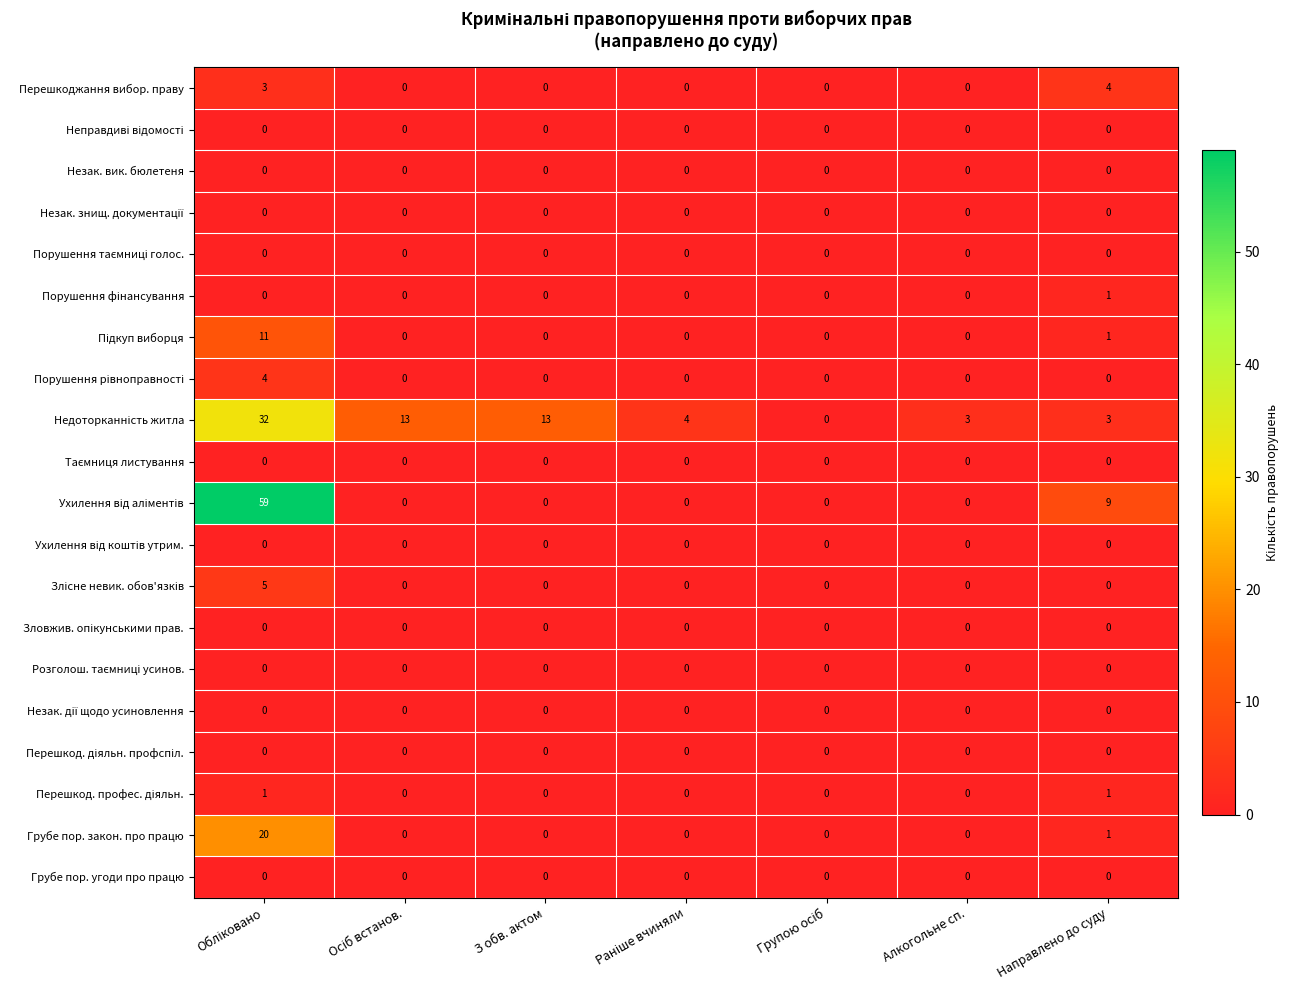

What is the maximum value shown in the chart?

59